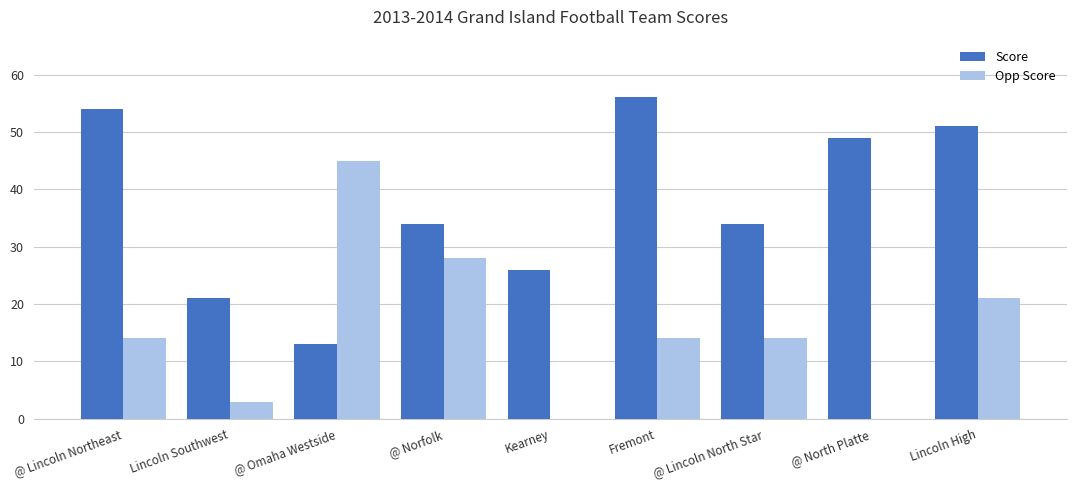

The Opp Score series shows 21 at Lincoln High. True or false?

True